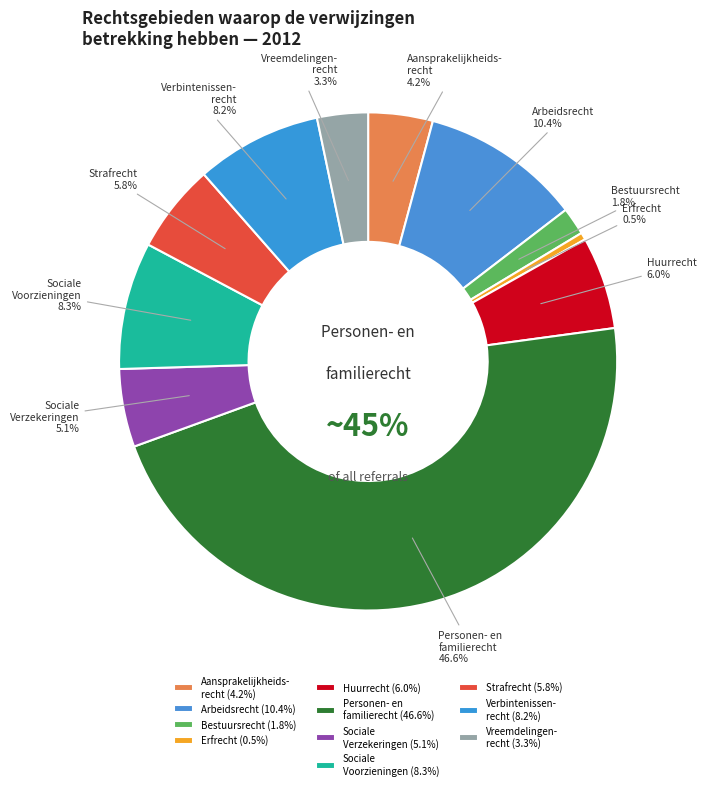

To the nearest percent, what is the combined percentage of Sociale Verzekeringen and Verbintenissenrecht?

13%